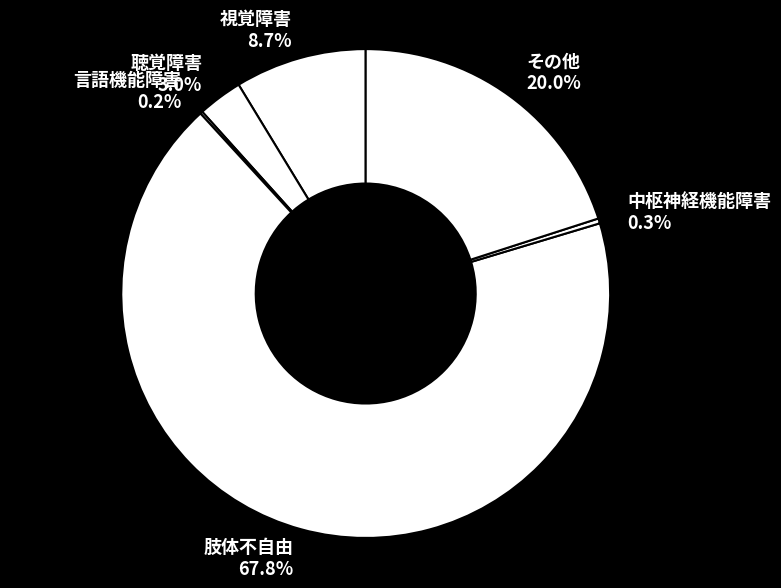

Which category has the biggest portion of the pie?

肢体不自由